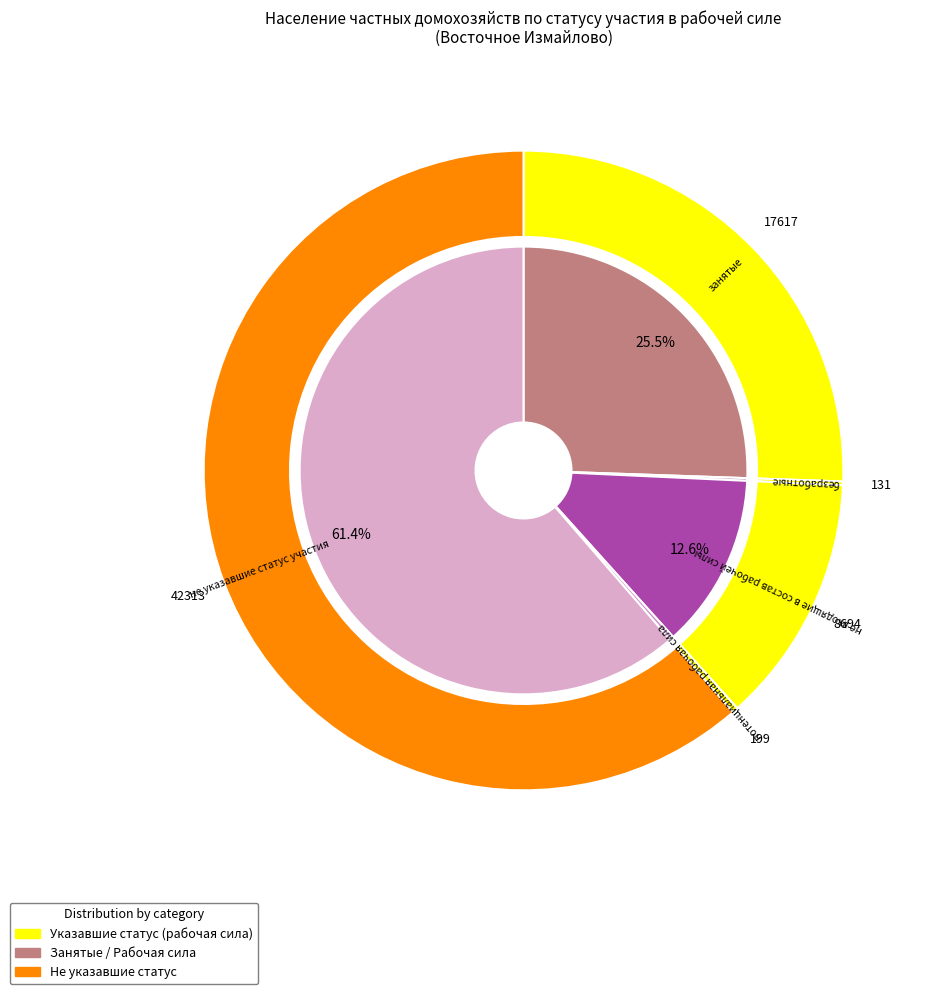

Rank the categories by value from lowest to highest.

безработные, потенциальная рабочая сила, не входящие в состав рабочей силы, занятые, не указавшие статус участия